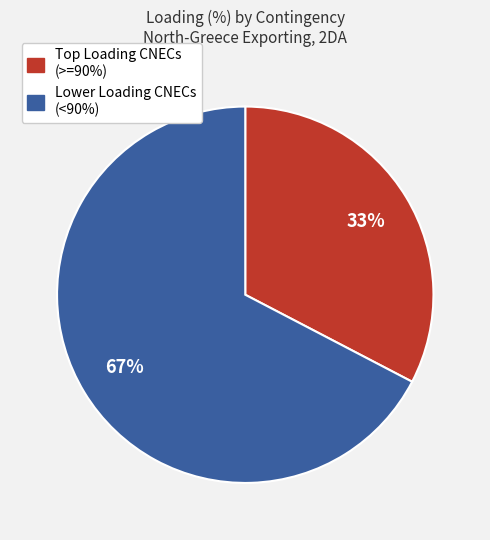

To the nearest percent, what percentage of the pie is Lower Loading CNECs (<90%)?

67%